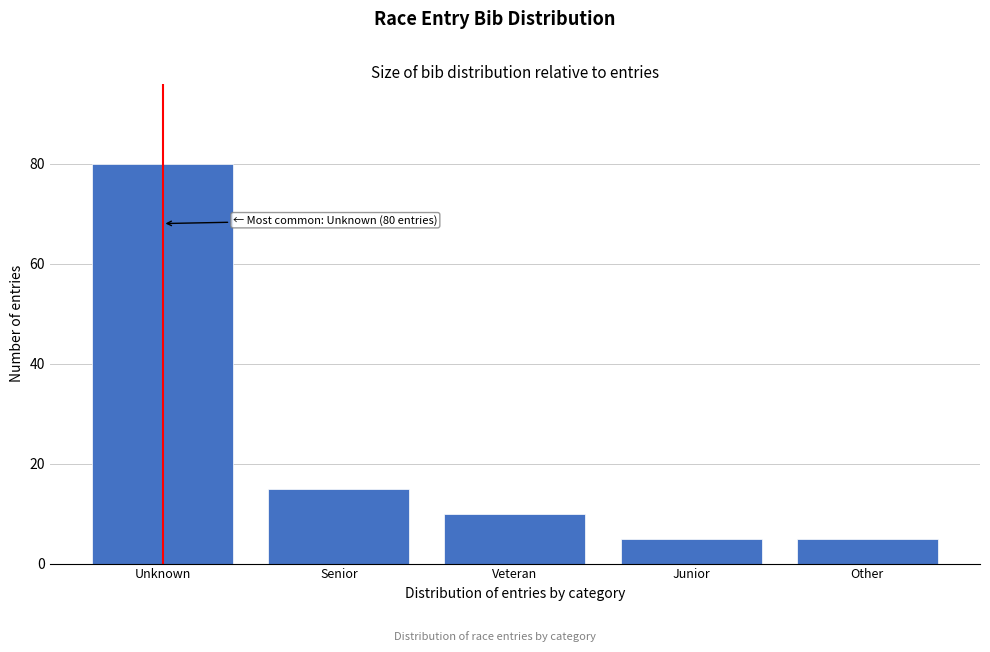

Reading left to right, what are all the values shown in this chart?

80	15	10	5	5